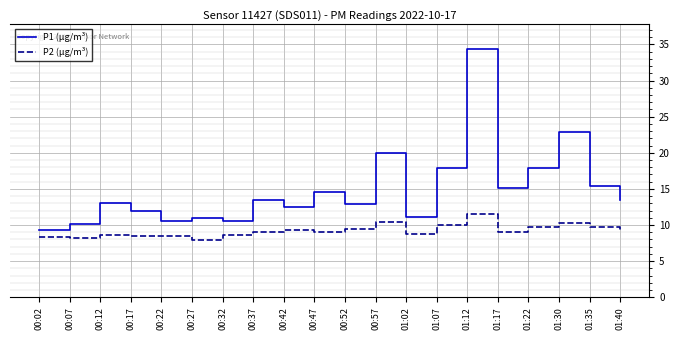

At which label is P1 (µg/m³) closest to 21?

00:57